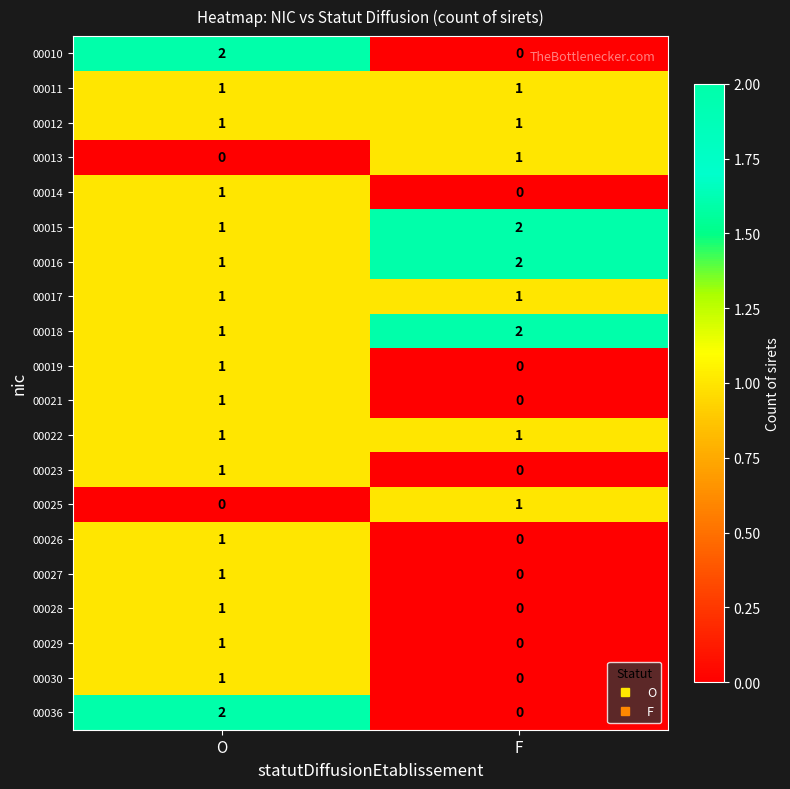

Where is 00013 nearest to the value 0?

O